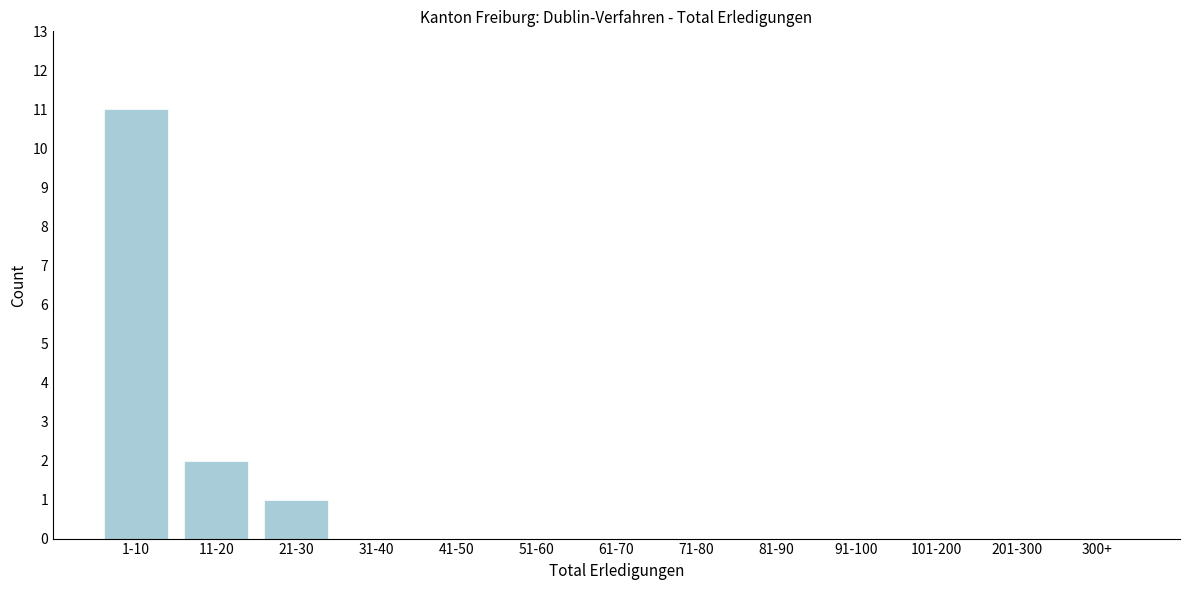

Reading right to left, what are all the values shown in this chart?

300+=0	201-300=0	101-200=0	91-100=0	81-90=0	71-80=0	61-70=0	51-60=0	41-50=0	31-40=0	21-30=1	11-20=2	1-10=11